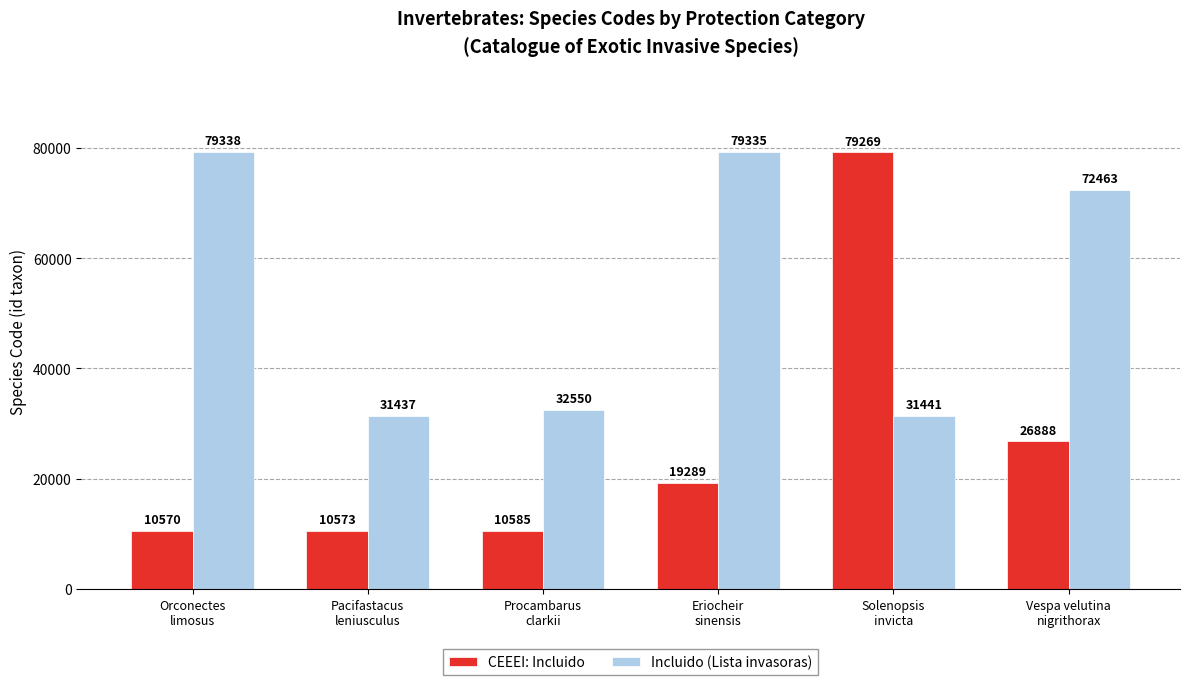

What is the spread (max minus min) of values at Orconectes
limosus?

68768